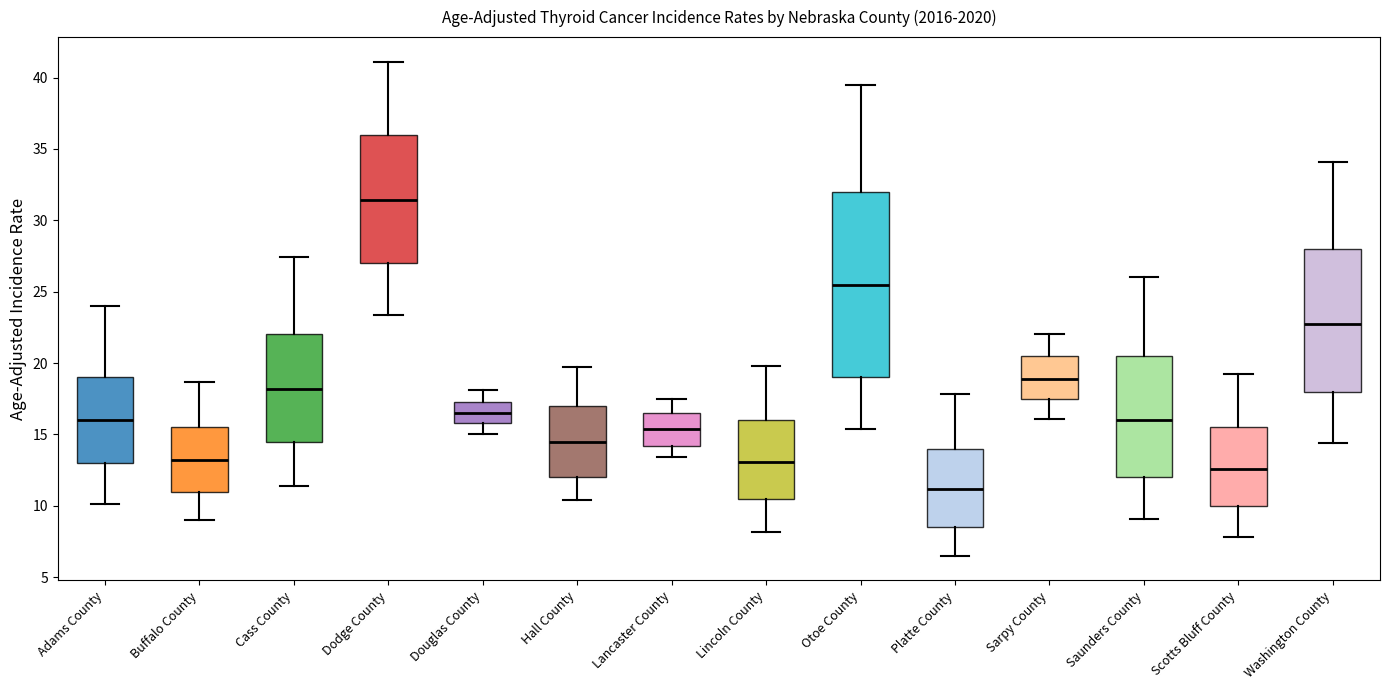

Comparing the boxes themselves (not the whiskers), which one is the tallest?

Otoe County